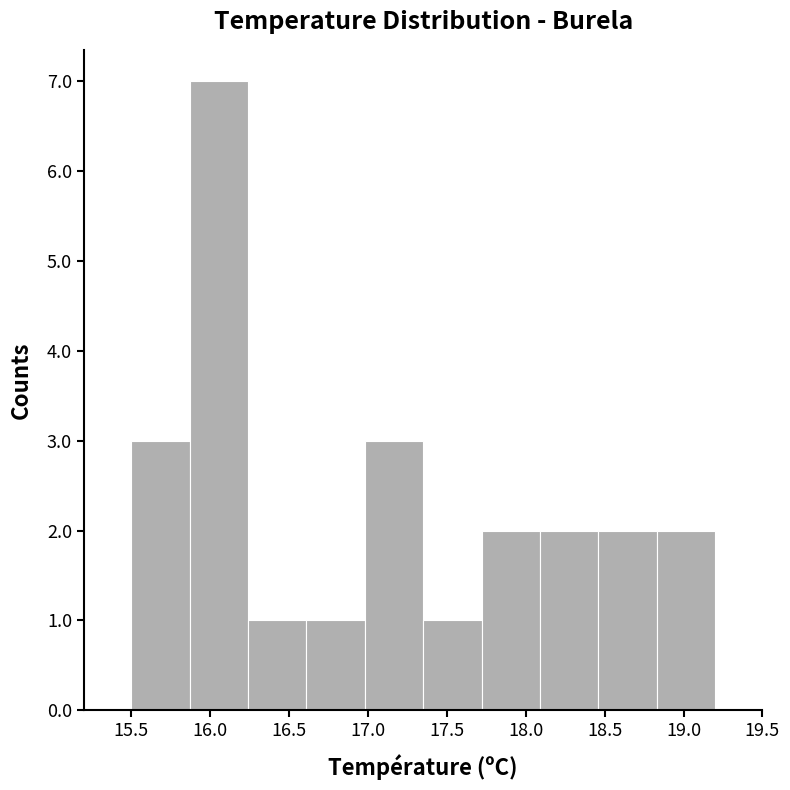

Reading left to right, list every bar in this chart as the range it spans on the x-axis followed by its height. Neither the bar edges nor the heights are printed on the chart, so give them approximately, as read against the axes.

15.50 to 15.87: 3
15.87 to 16.24: 7
16.24 to 16.61: 1
16.61 to 16.98: 1
16.98 to 17.35: 3
17.35 to 17.72: 1
17.72 to 18.09: 2
18.09 to 18.46: 2
18.46 to 18.83: 2
18.83 to 19.20: 2